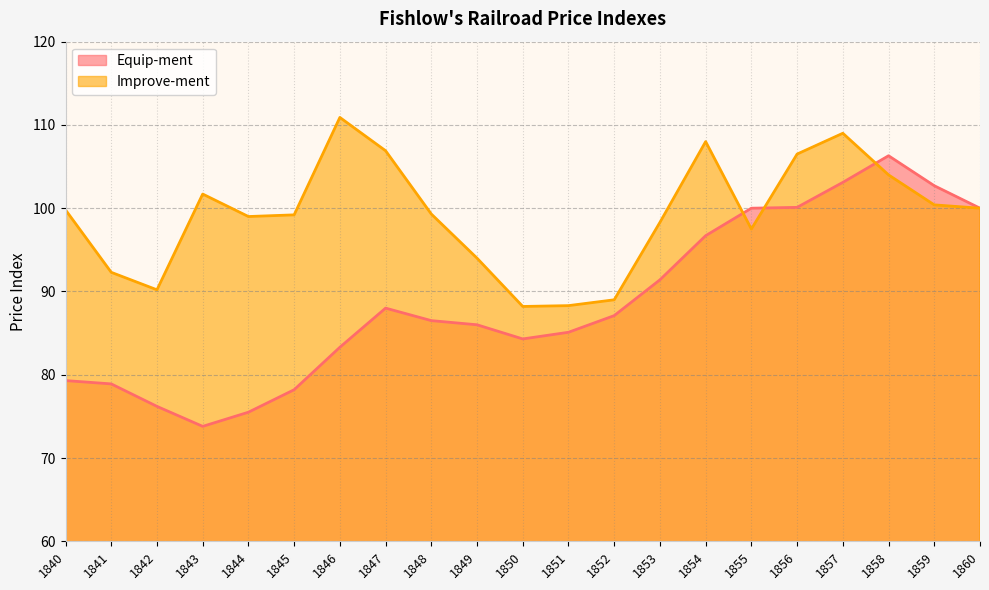

How many data points in Equip-ment are less than 86?

9